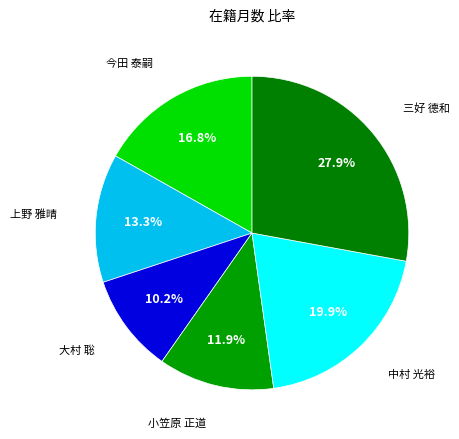

What is the smallest slice in the pie chart?

大村 聡